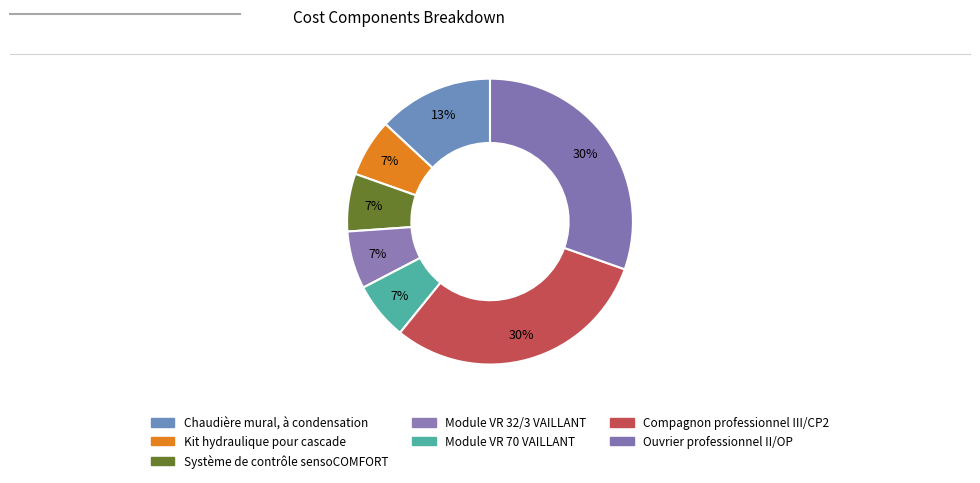

How many segments does this pie chart have?

7